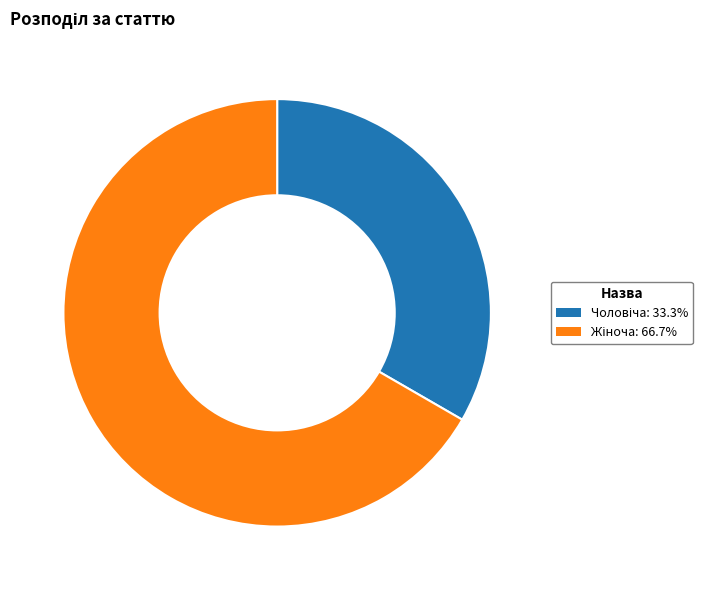

Is there a majority slice in this chart?

Yes